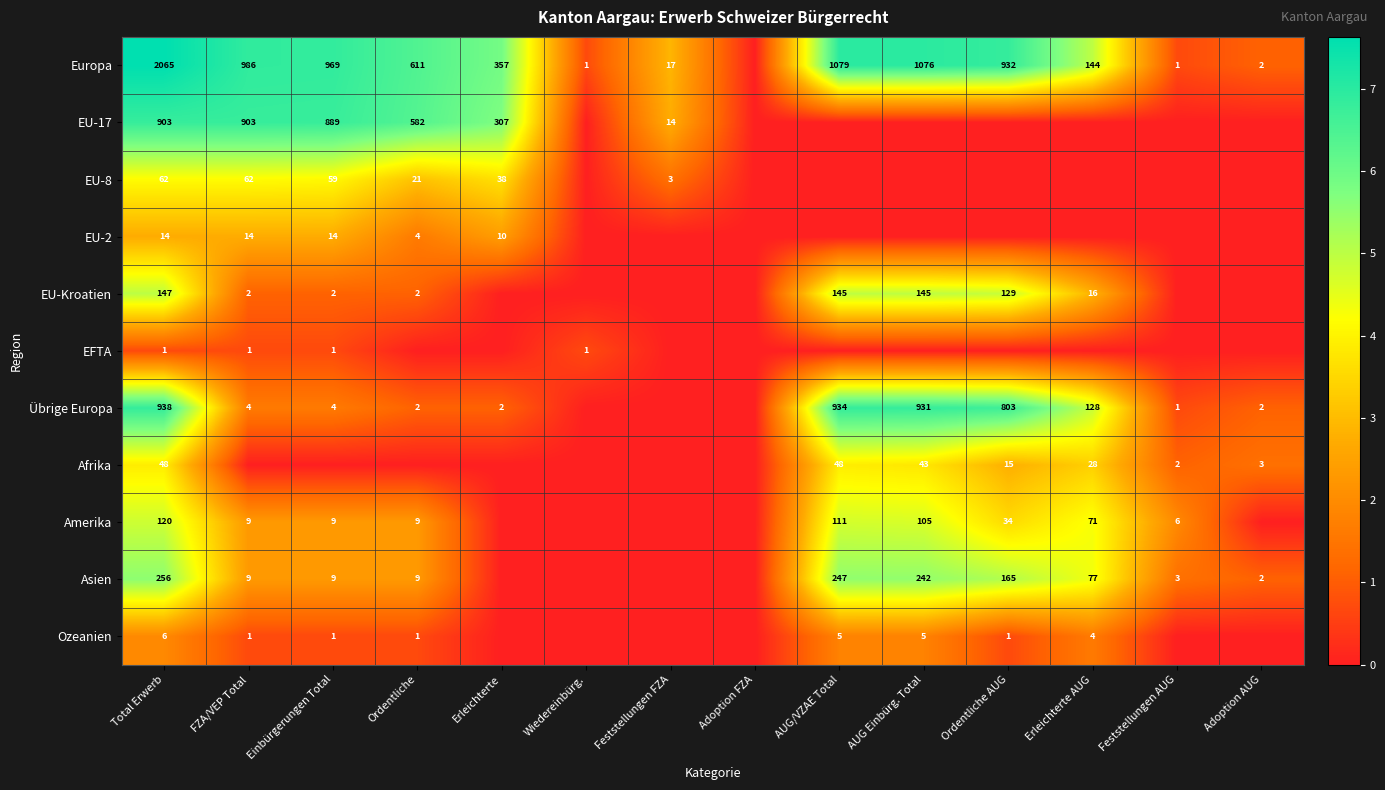

Is the value of EU-Kroatien at AUG Einbürg. Total greater than the value of Amerika at FZA/VEP Total?

Yes